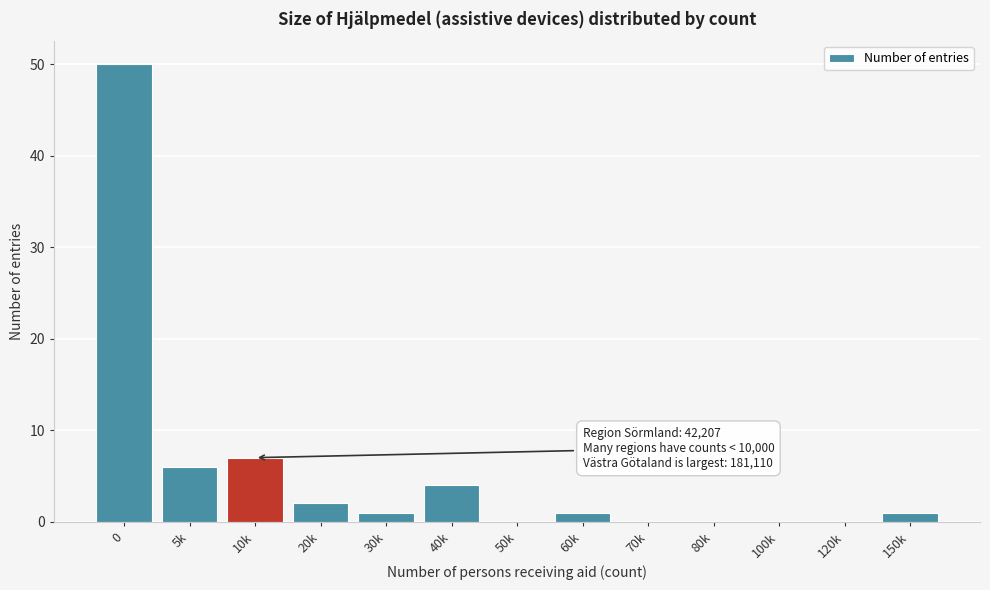

Reading left to right, what are all the values shown in this chart?

0=50	5k=6	10k=7	20k=2	30k=1	40k=4	50k=0	60k=1	70k=0	80k=0	100k=0	120k=0	150k=1